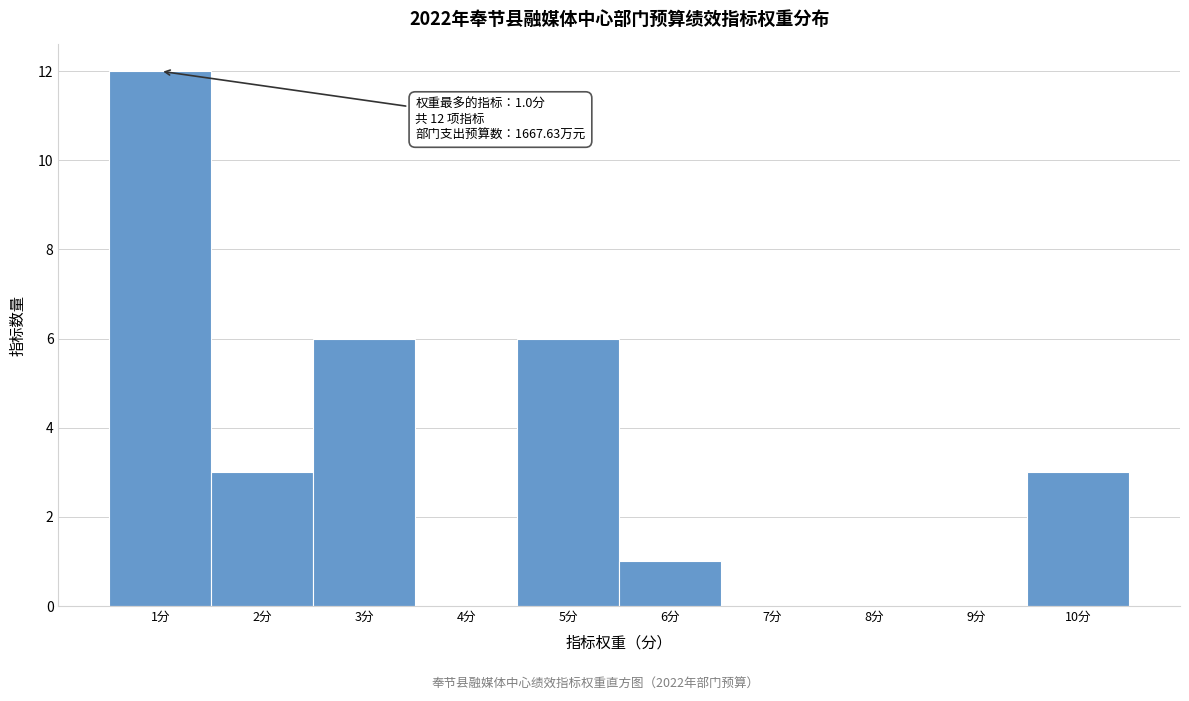

Which range on the x-axis has the tallest bar?

0.5 to 1.5